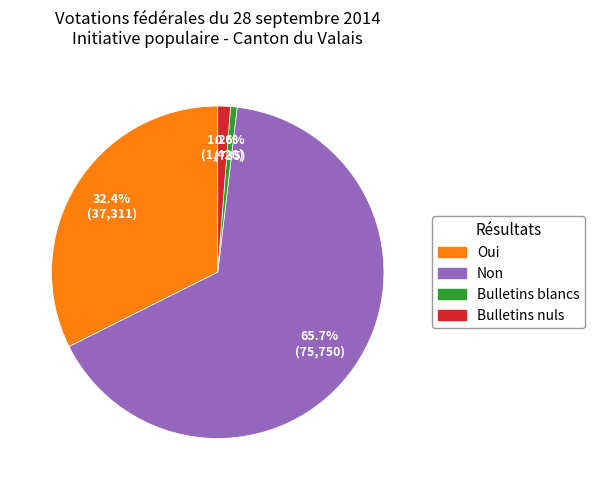

Is it true that Bulletins nuls is 9% of the pie?

False